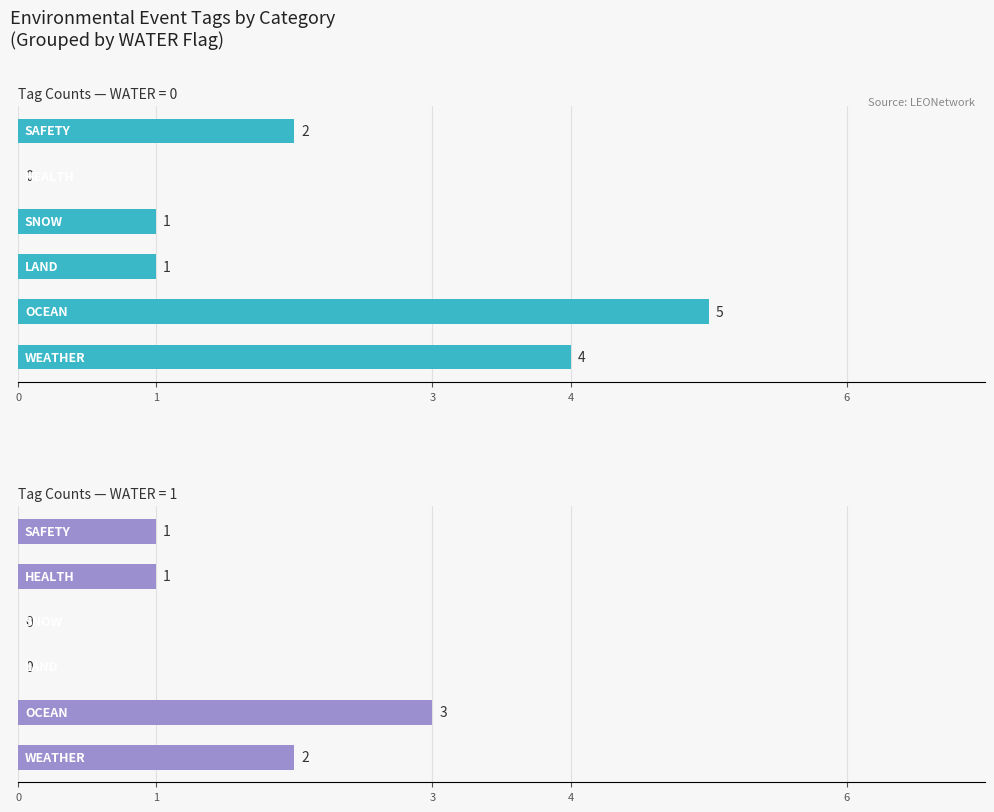

What is the label of the 6th bar from the right?

WEATHER